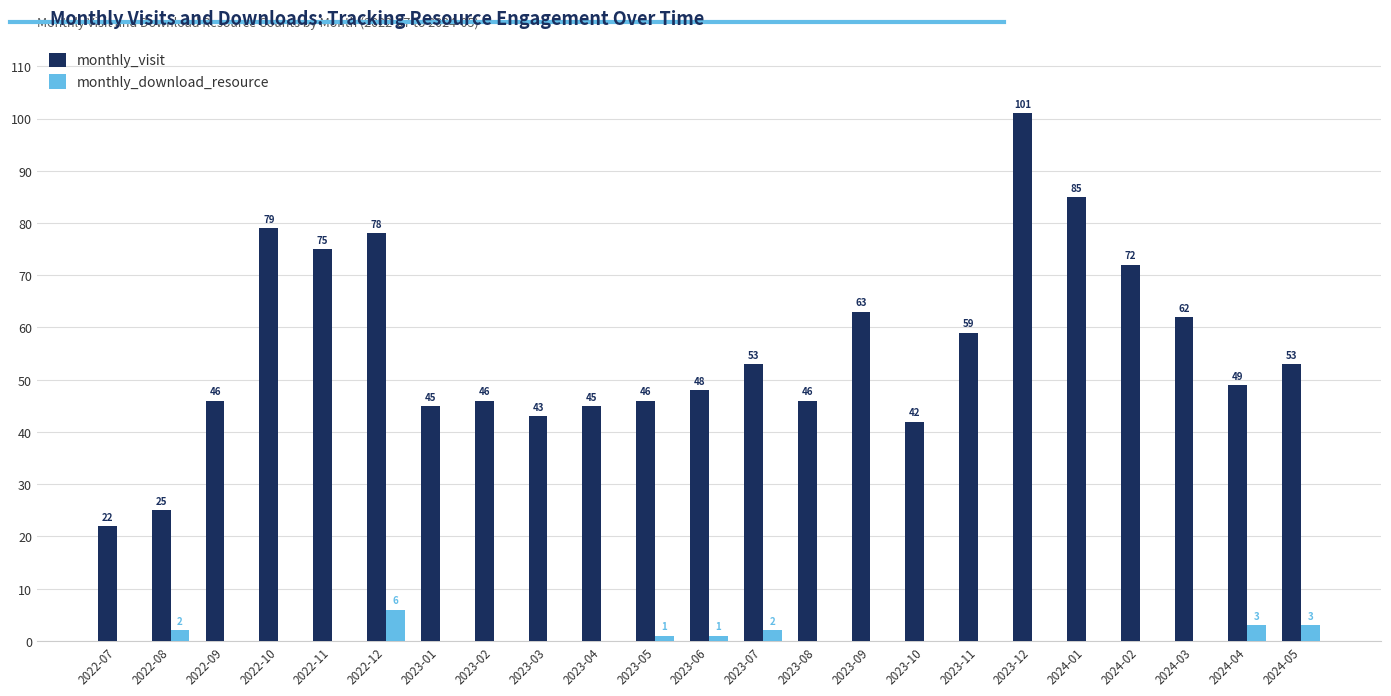

What is the approximate value of monthly_visit at 2022-11, to the nearest 5?

75